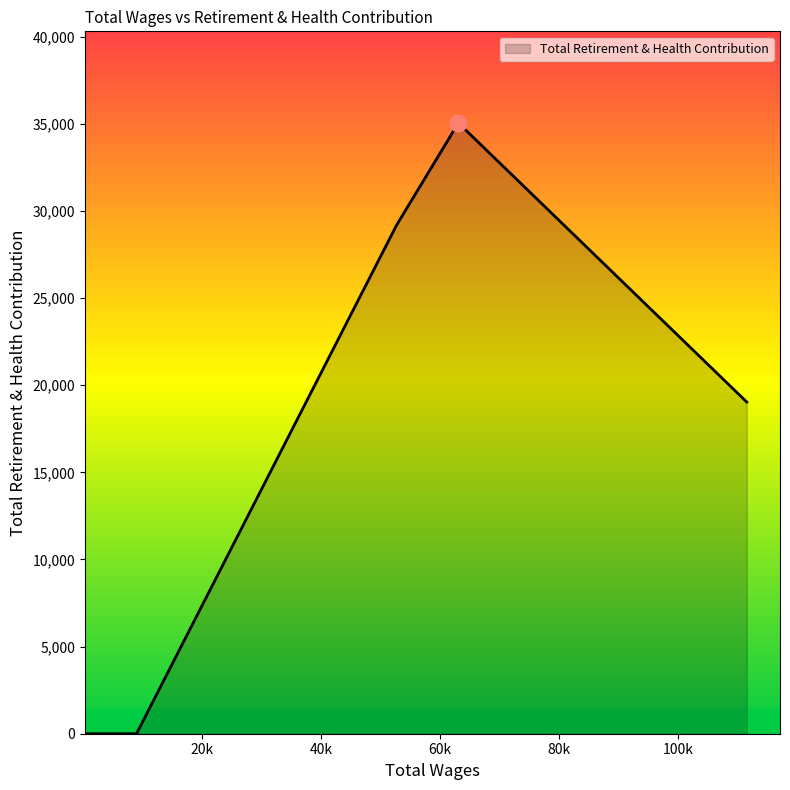

What is the difference between the second highest and second lowest values?

29192